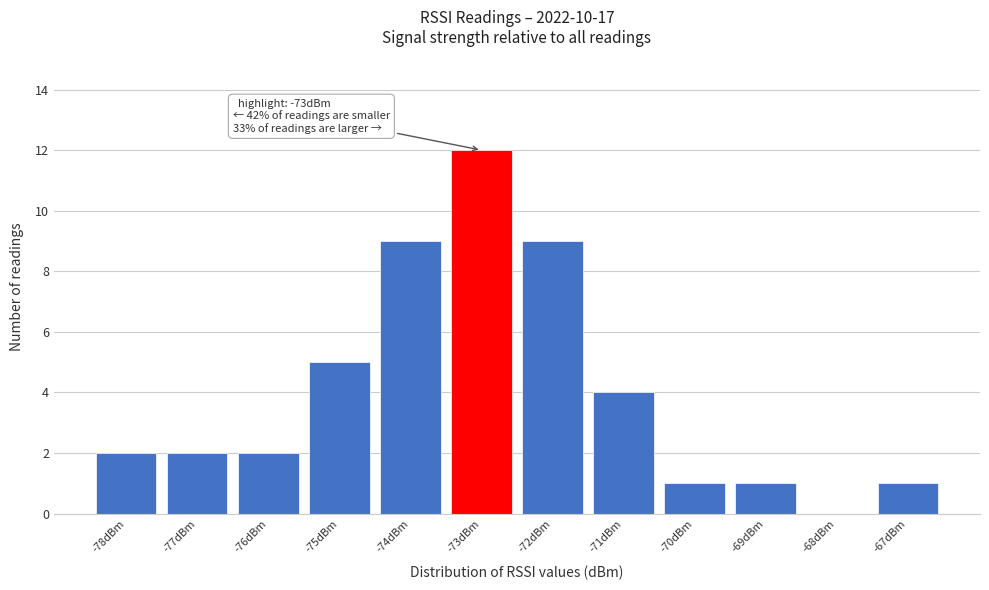

Over which range of the x-axis is the bar tallest?

-73.5 to -72.5